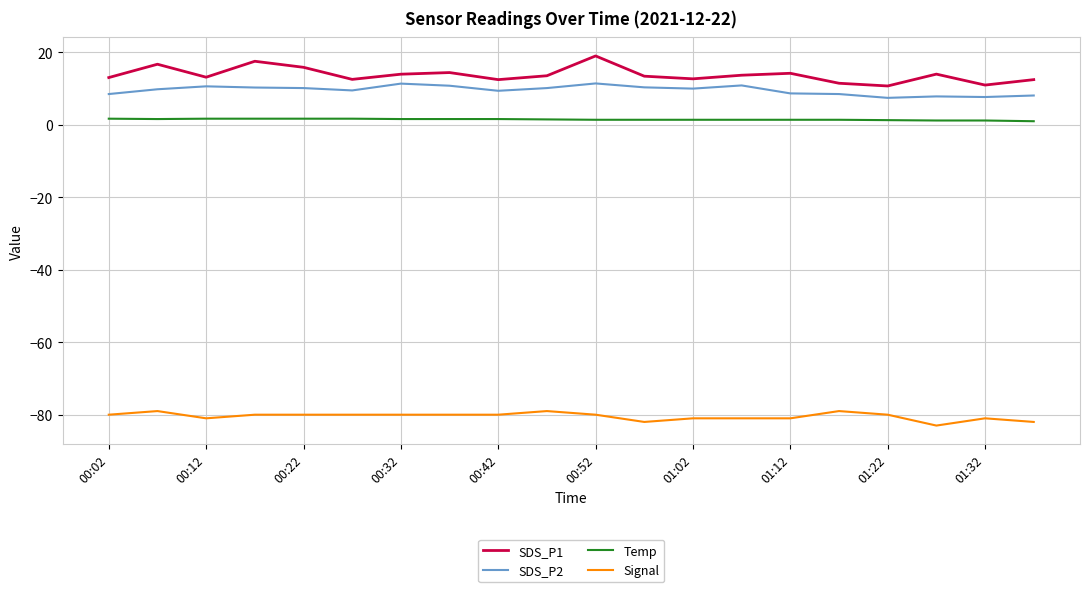

What is the smallest value displayed?

-83.0